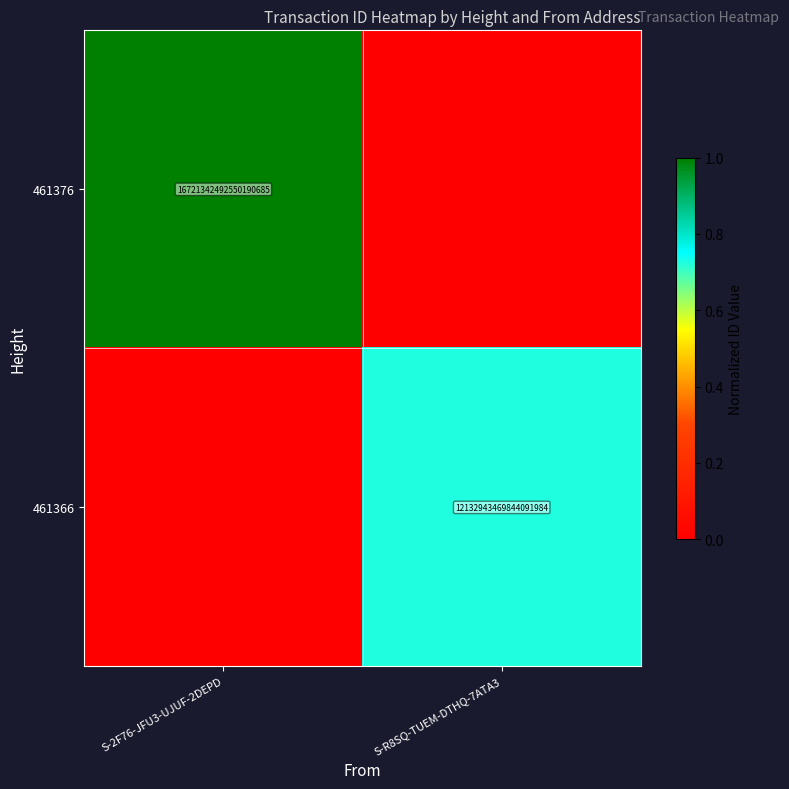

Which has a higher value, S-2F76-JFU3-UJUF-2DEPD or S-R8SQ-TUEM-DTHQ-7ATA3?

S-2F76-JFU3-UJUF-2DEPD